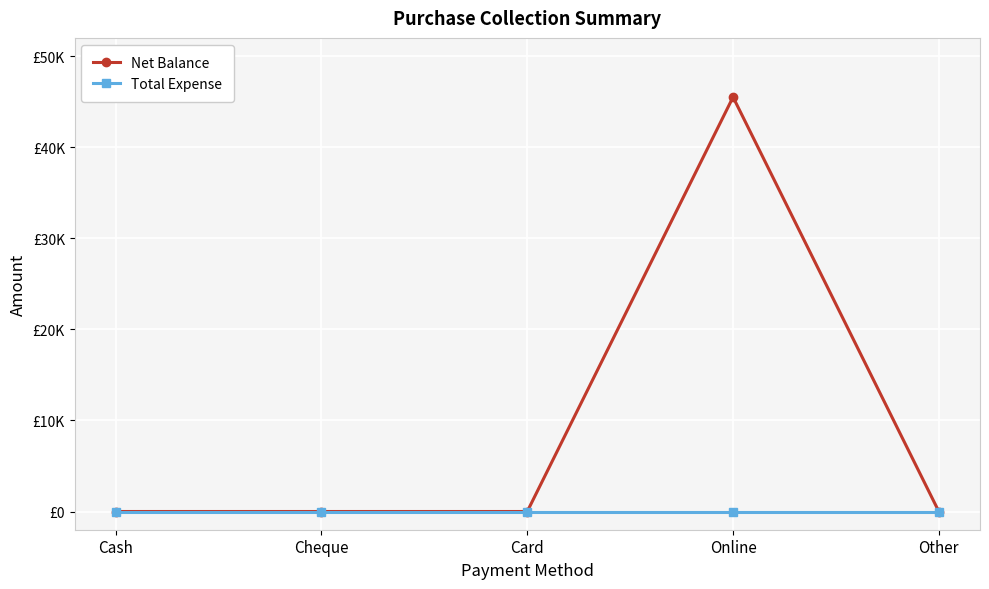

Does the chart have visible grid lines?

Yes